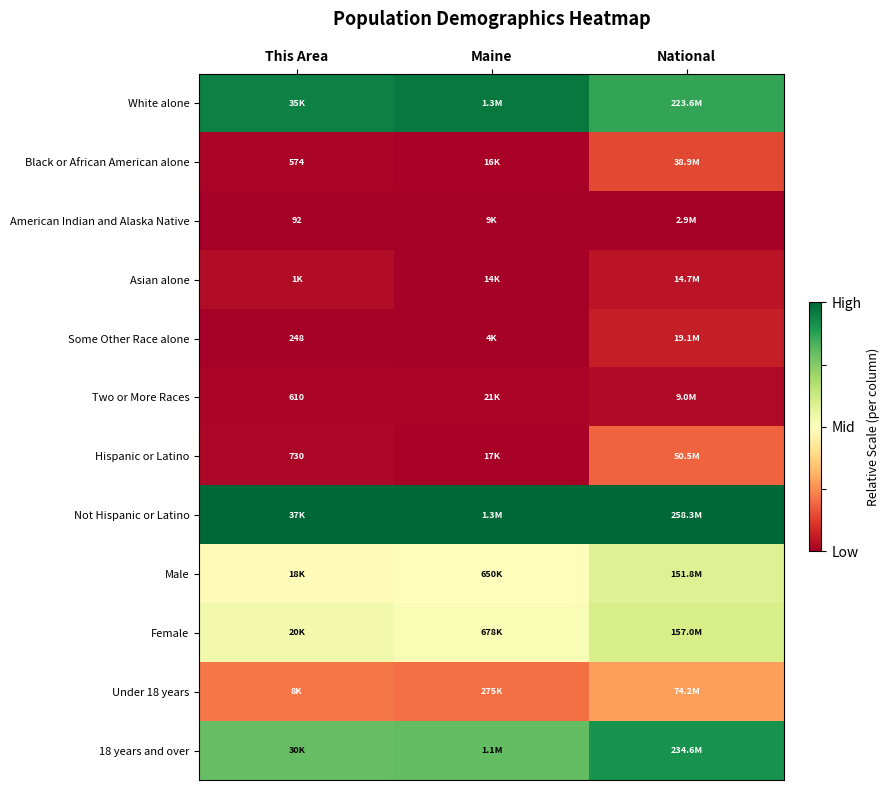

List the series in order of their peak value, lowest first.

American Indian and Alaska Native, Two or More Races, Asian alone, Some Other Race alone, Black or African American alone, Hispanic or Latino, Under 18 years, Male, Female, 18 years and over, White alone, Not Hispanic or Latino